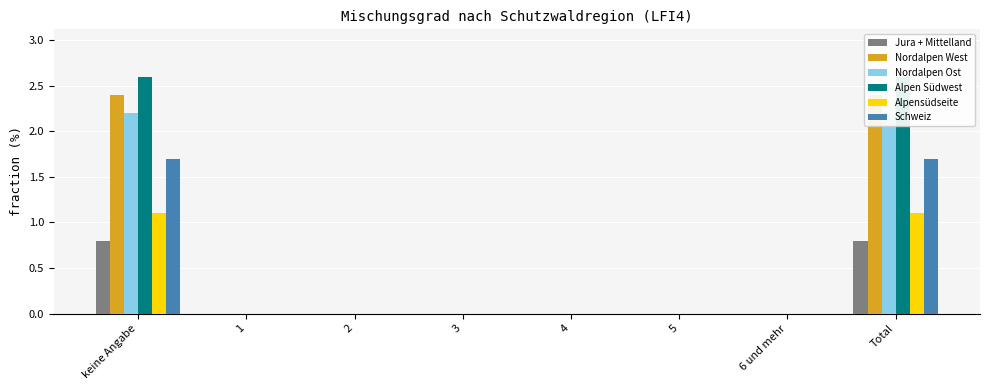

The Jura + Mittelland series shows 0.2 at keine Angabe. True or false?

False